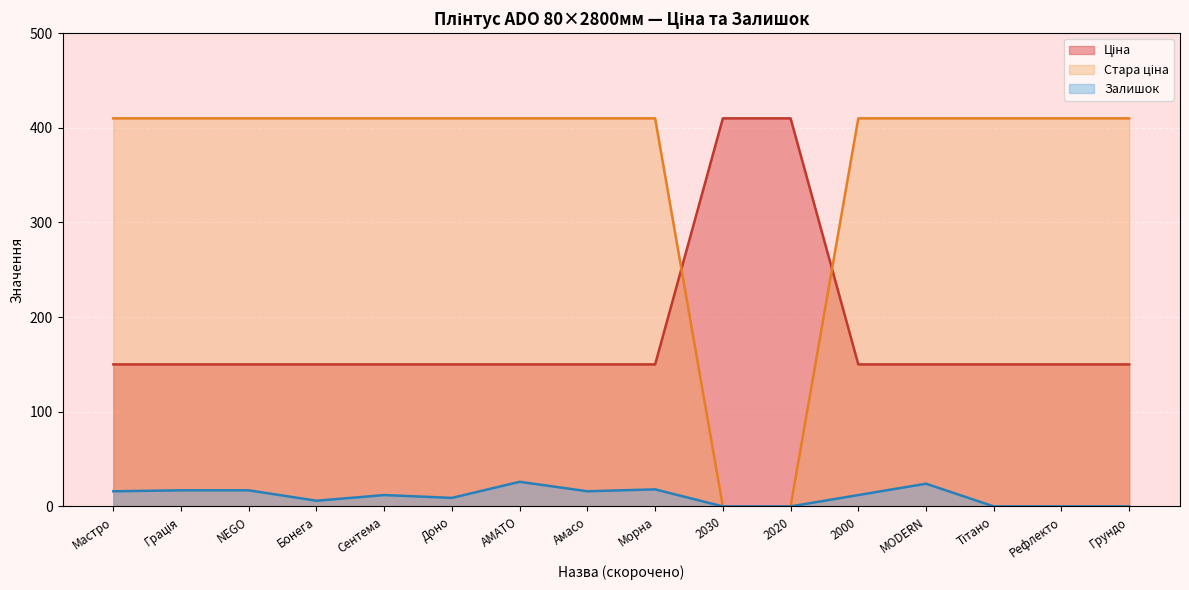

What position from the left is 2000?

12